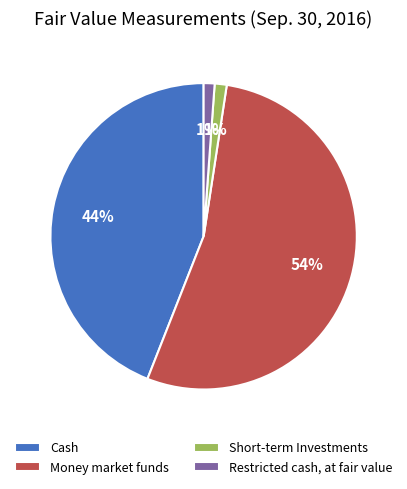

The Restricted cash, at fair value slice represents 1% of the pie. True or false?

True